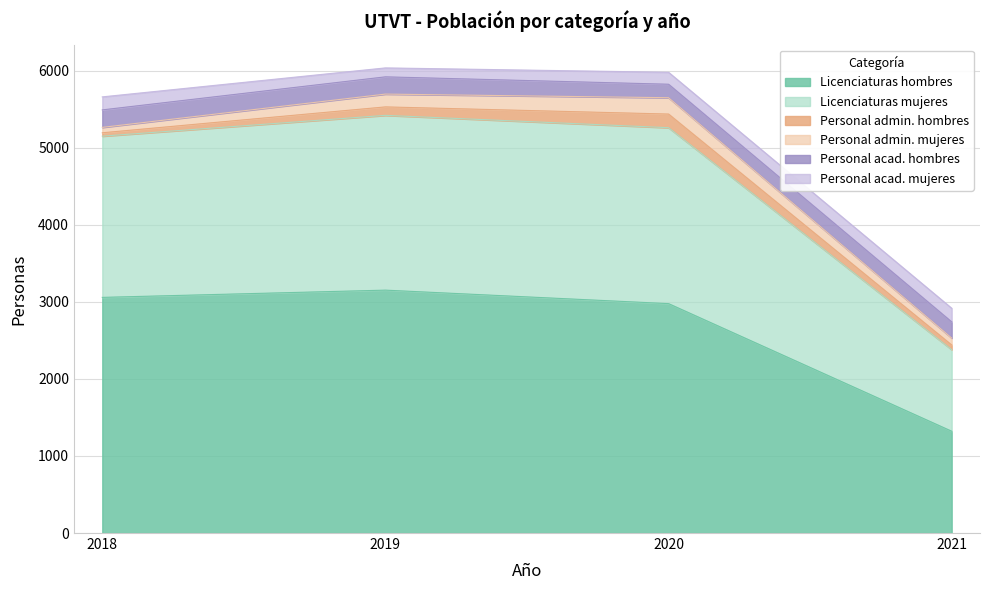

In Personal admin. hombres, how many points are higher than both neighbors (excluding endpoints)?

1